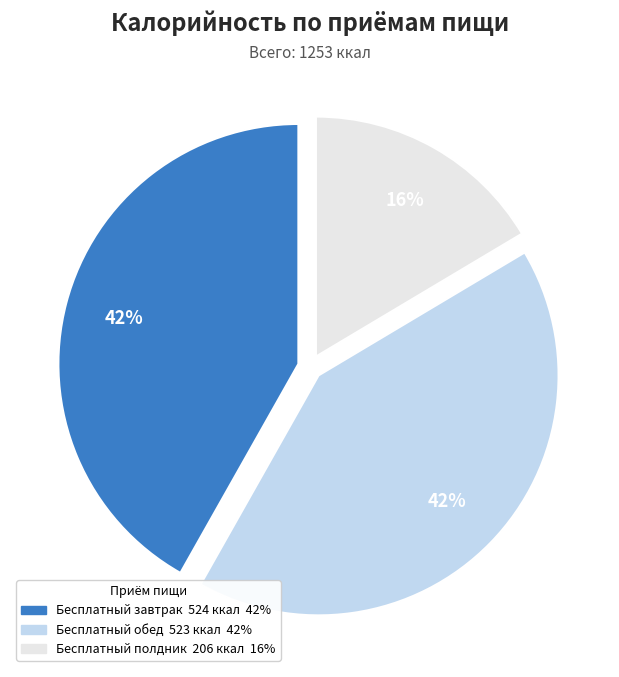

Which category has the smallest portion of the pie?

Бесплатный полдник